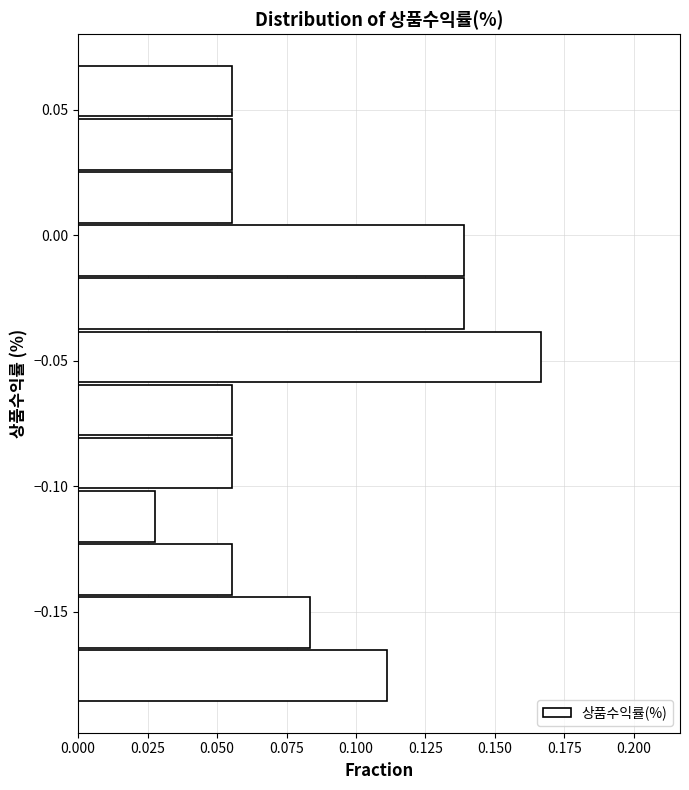

Reading bottom to top, list every bar in this chart as the range it spans on the y-axis followed by its length. Neither the bar edges nor the lengths are printed on the chart, so give them approximately, as read against the axes.

-0.185 to -0.165: 0.110
-0.165 to -0.145: 0.085
-0.145 to -0.120: 0.055
-0.120 to -0.100: 0.030
-0.100 to -0.080: 0.055
-0.080 to -0.060: 0.055
-0.060 to -0.040: 0.165
-0.040 to -0.015: 0.140
-0.015 to 0.005: 0.140
0.005 to 0.025: 0.055
0.025 to 0.045: 0.055
0.045 to 0.070: 0.055